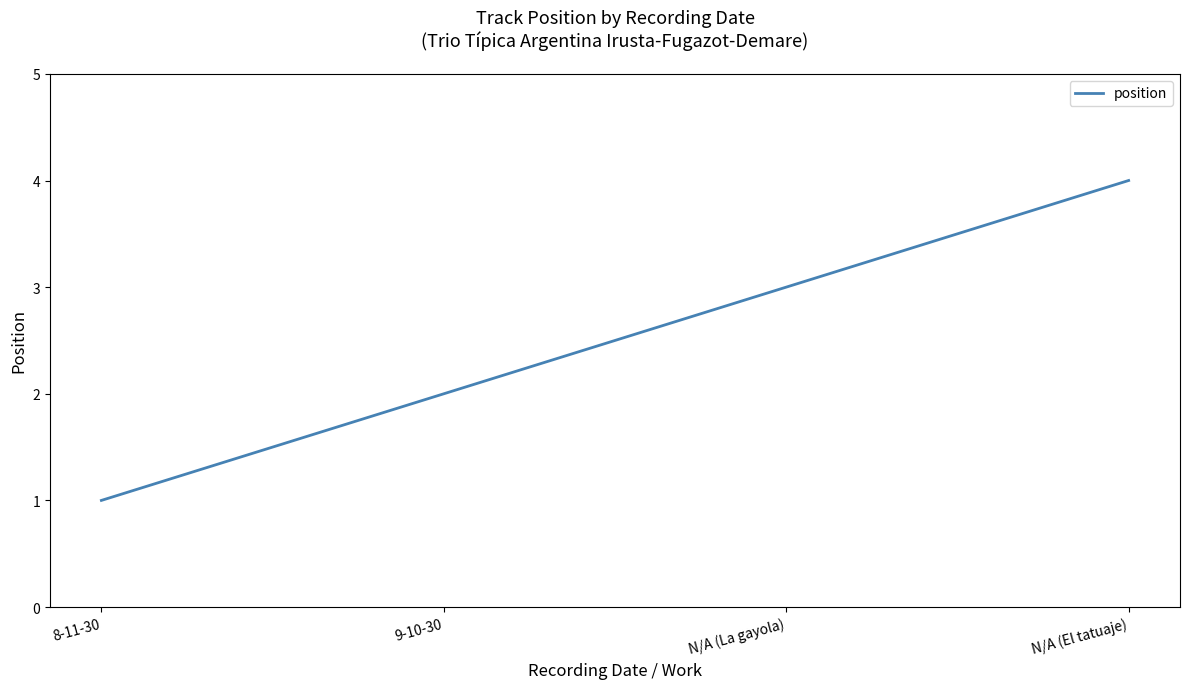

What is the change in value from 8-11-30 to N/A (La gayola)?

+2